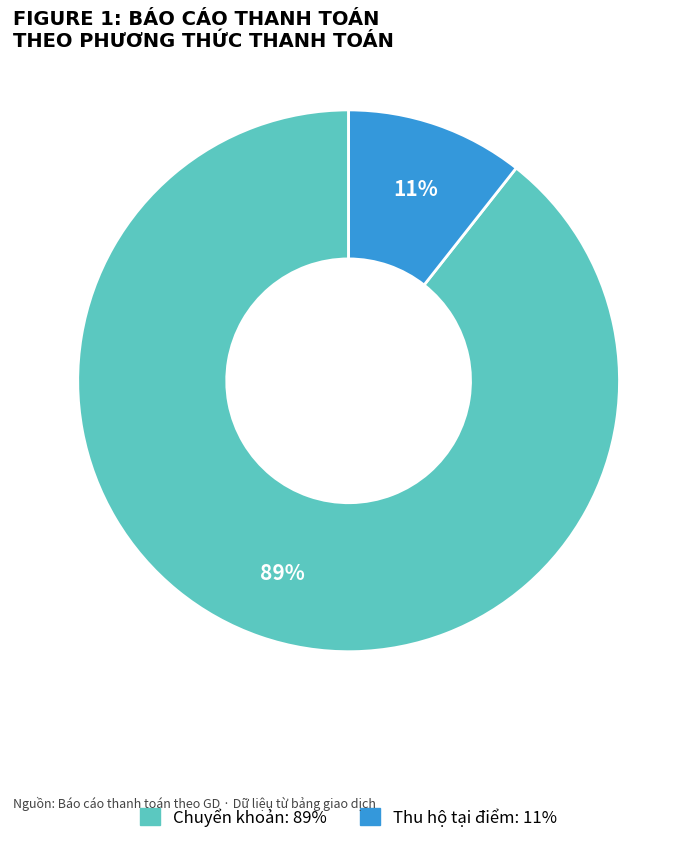

To the nearest percent, what is the average slice percentage?

50%